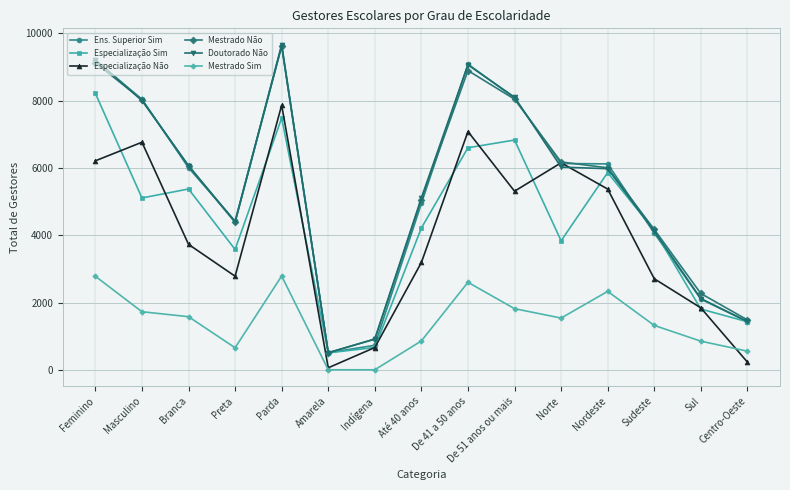

Count the number of categories in the chart.

15